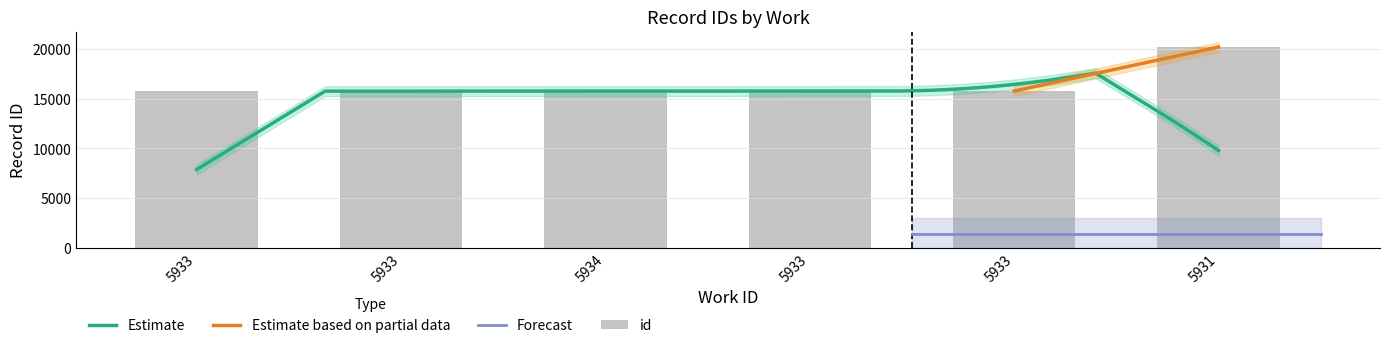

What is the maximum value shown in the chart?

20213